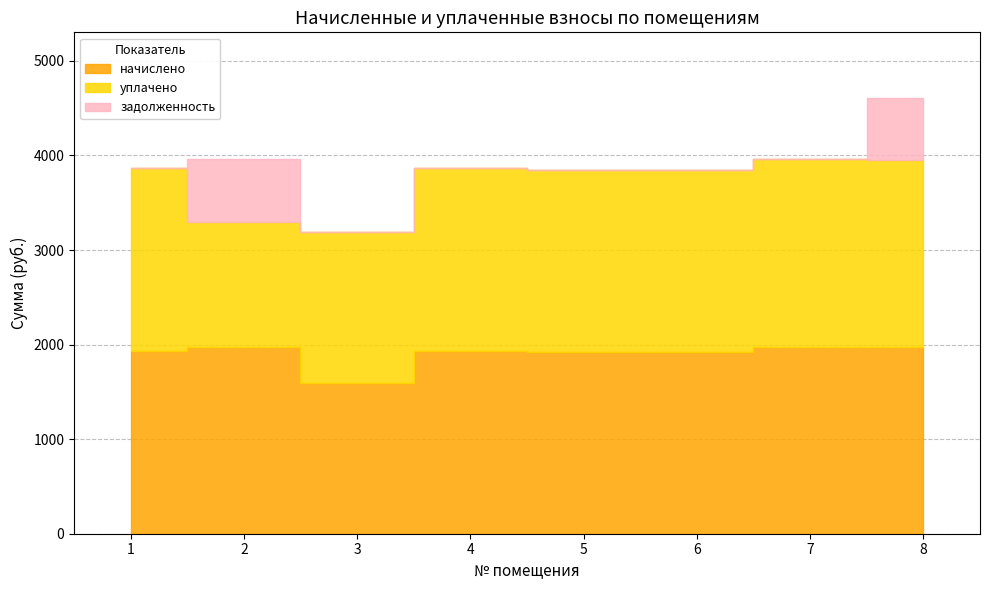

True or false: начислено and задолженность cross at least once.

False